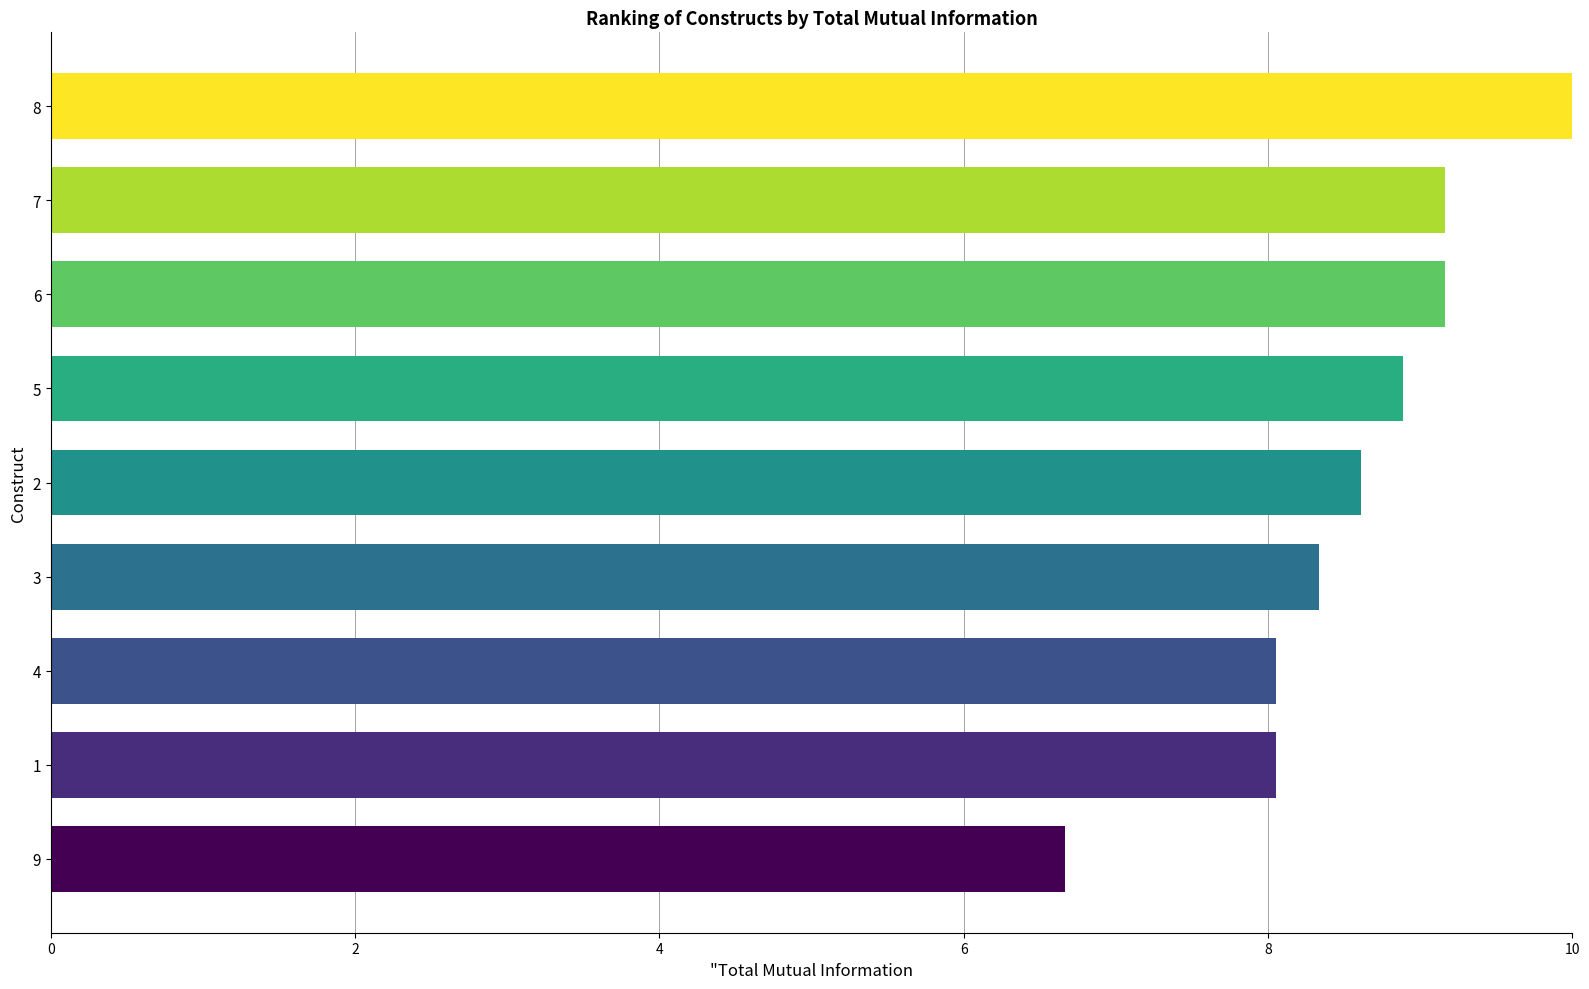

What is the difference between the maximum and minimum values?

3.3